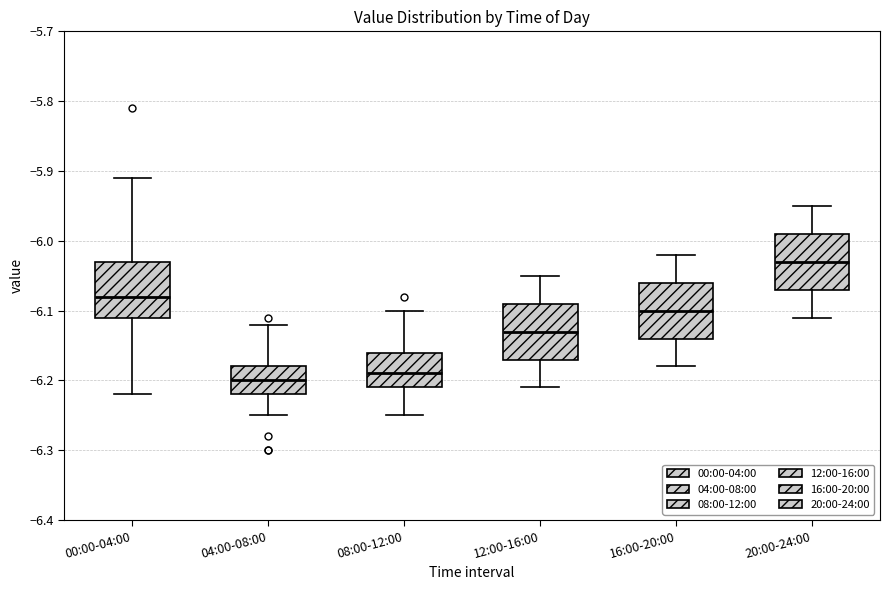

Where is the upper edge of the box for 04:00-08:00 on the y-axis? The values are not printed on the chart, so give them approximately, as read against the axis.

-6.18